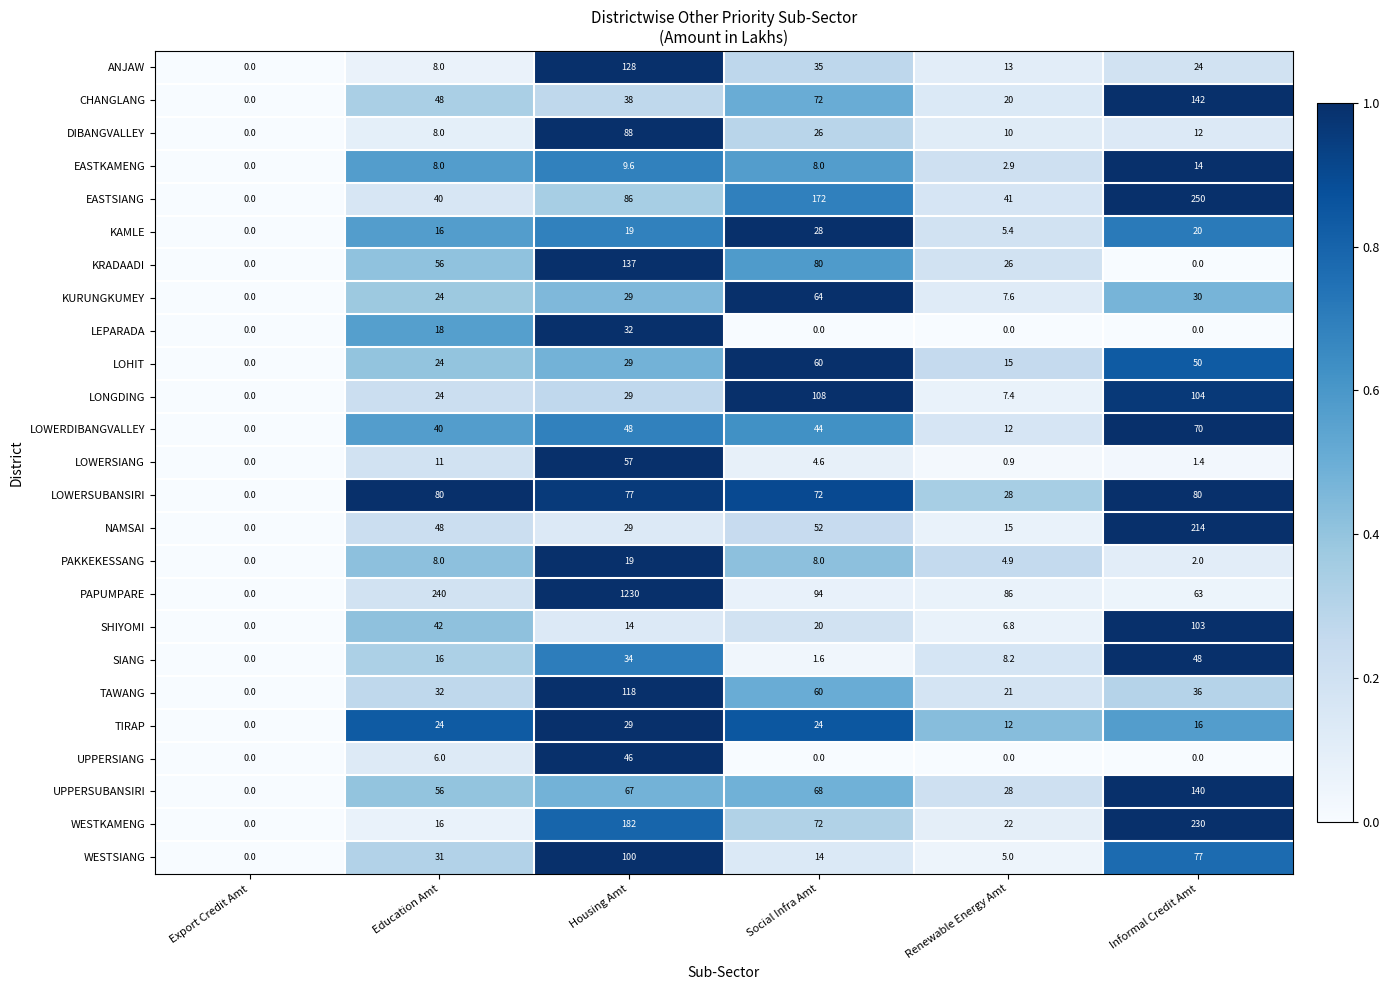

What is the sum of all ANJAW values?

208.0